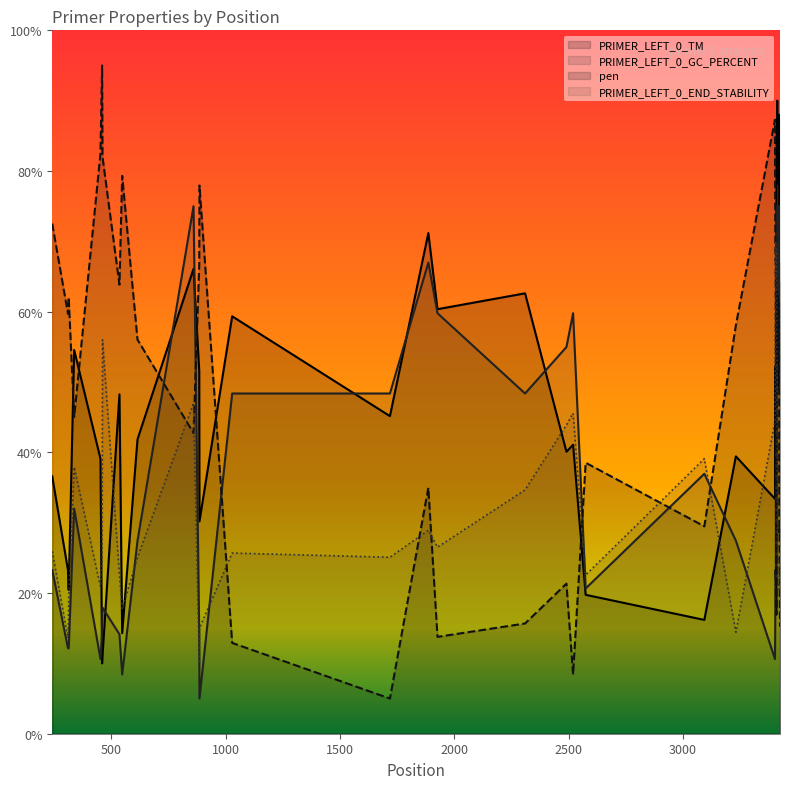

How many lines are shown in the chart?

4